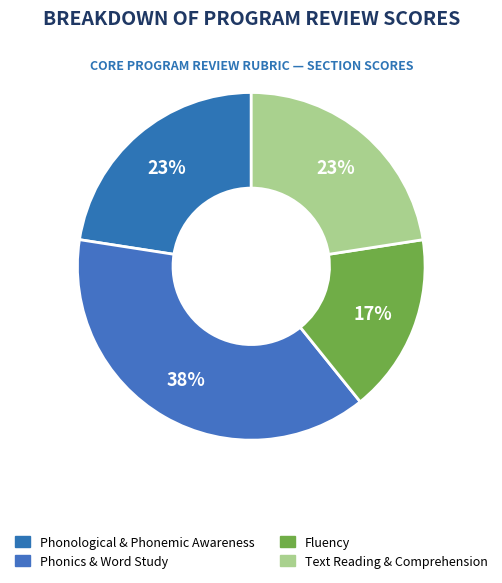

How many slices are in this pie chart?

4